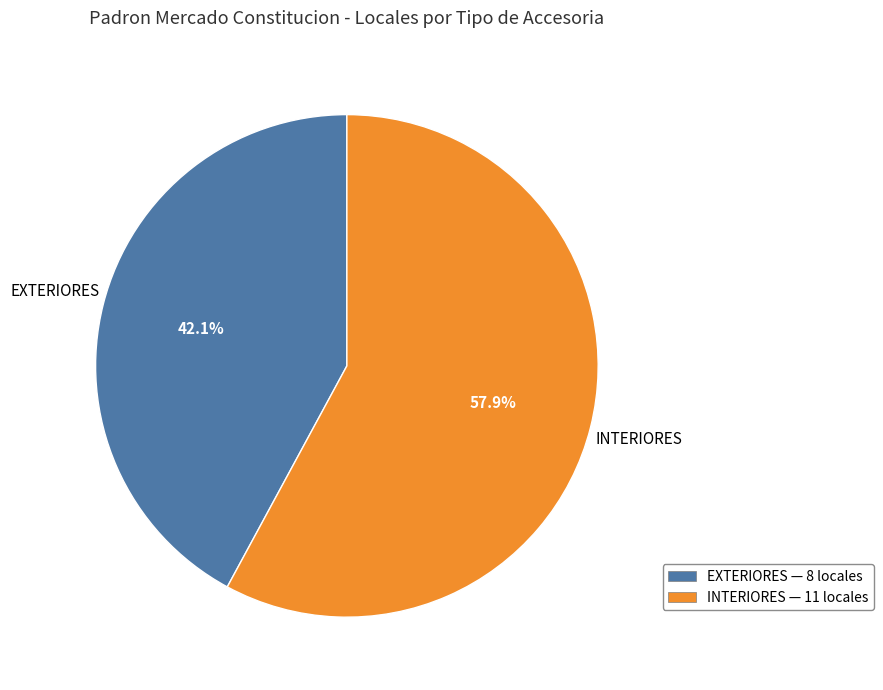

What portion of the pie excludes EXTERIORES?

57.9%